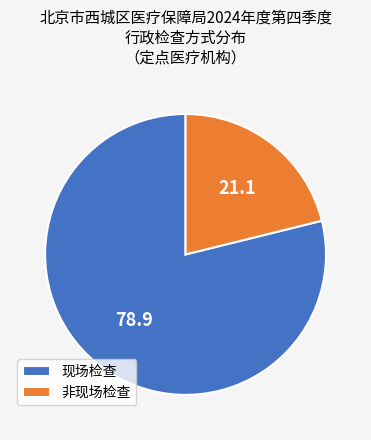

Do 现场检查 and 非现场检查 together represent more than half of the pie?

Yes